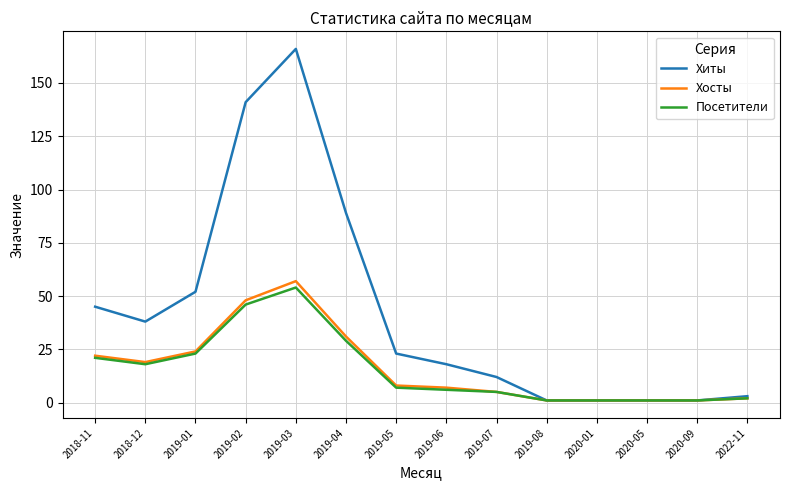

Is it true that Посетители equals 18 at 2018-12?

True